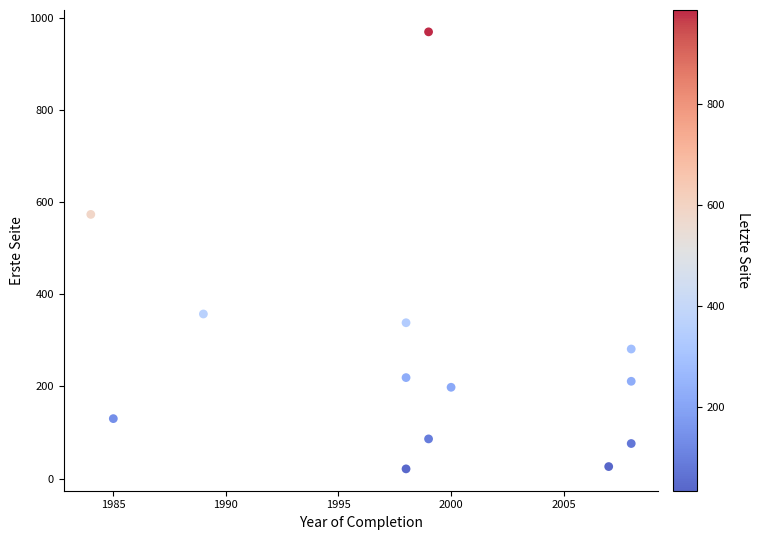

What Y value in the scatter plot is closest to 495?

573